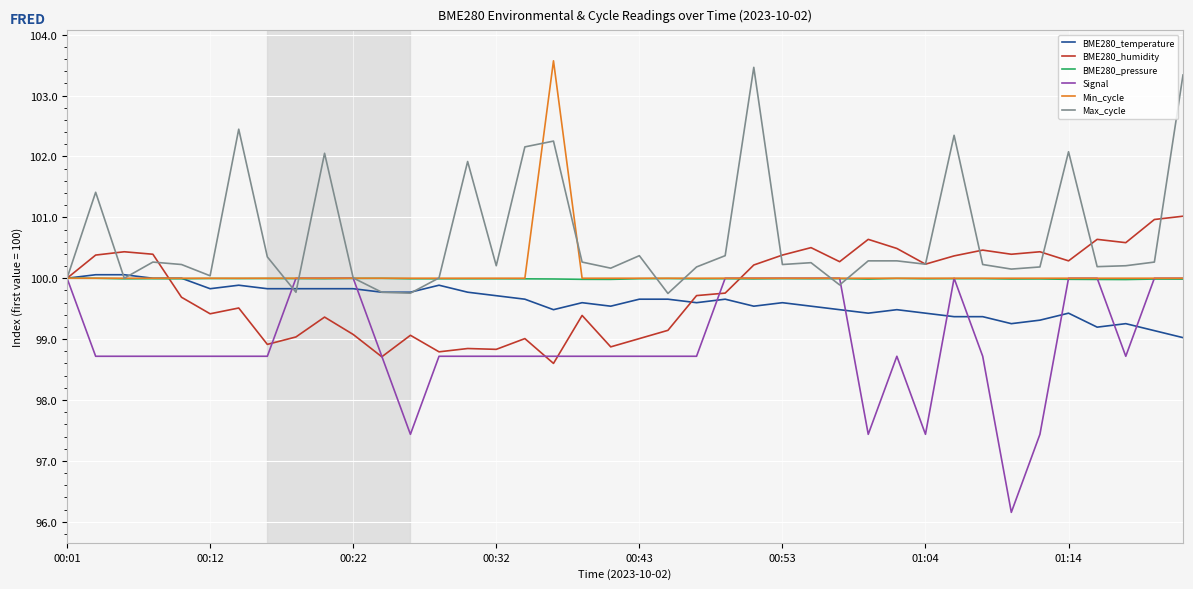

Which series has the largest total across all categories?

Max_cycle